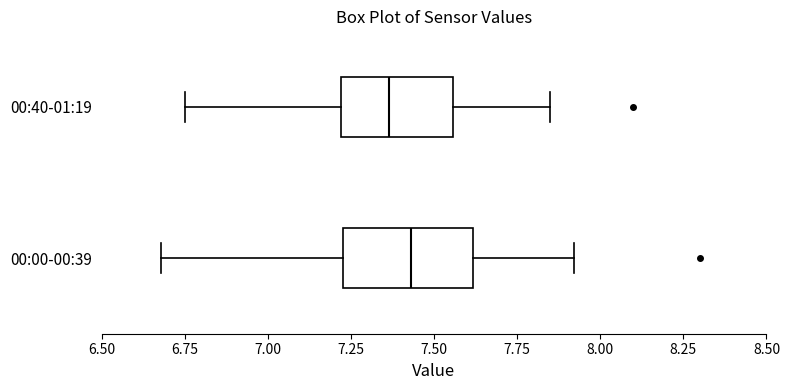

Reading bottom to top, read every box against the x-axis: the position of its median line, the range the box covers, and the ends of its whiskers. The values are not printed on the chart, so give them approximately, as read against the axis.

00:00-00:39: median 7.45, box 7.25 to 7.60, whiskers 6.70 to 7.90
00:40-01:19: median 7.35, box 7.20 to 7.55, whiskers 6.75 to 7.85